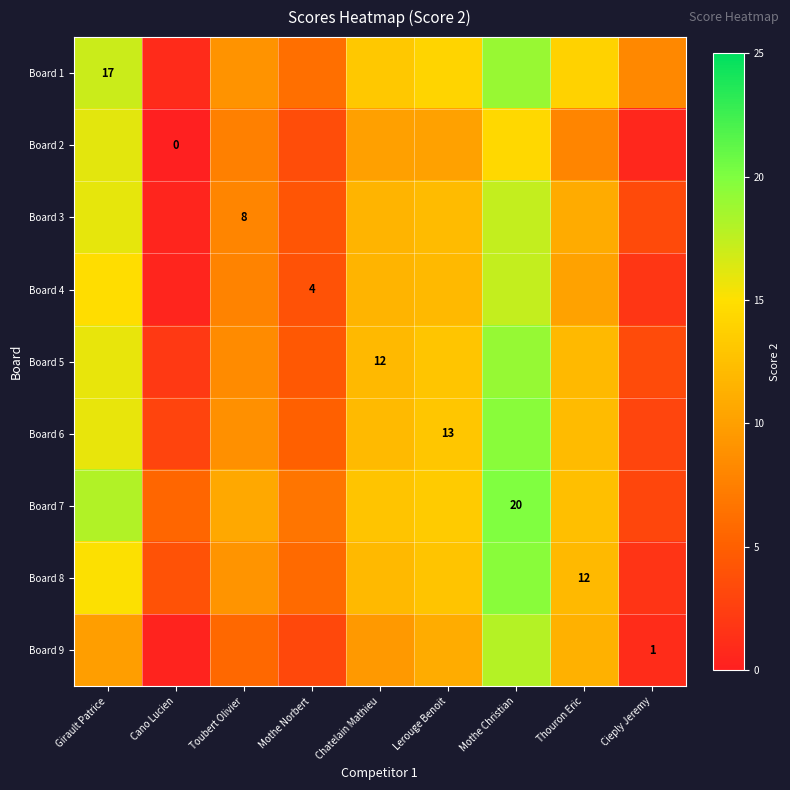

Which category has the highest value across all series?

Mothe Christian